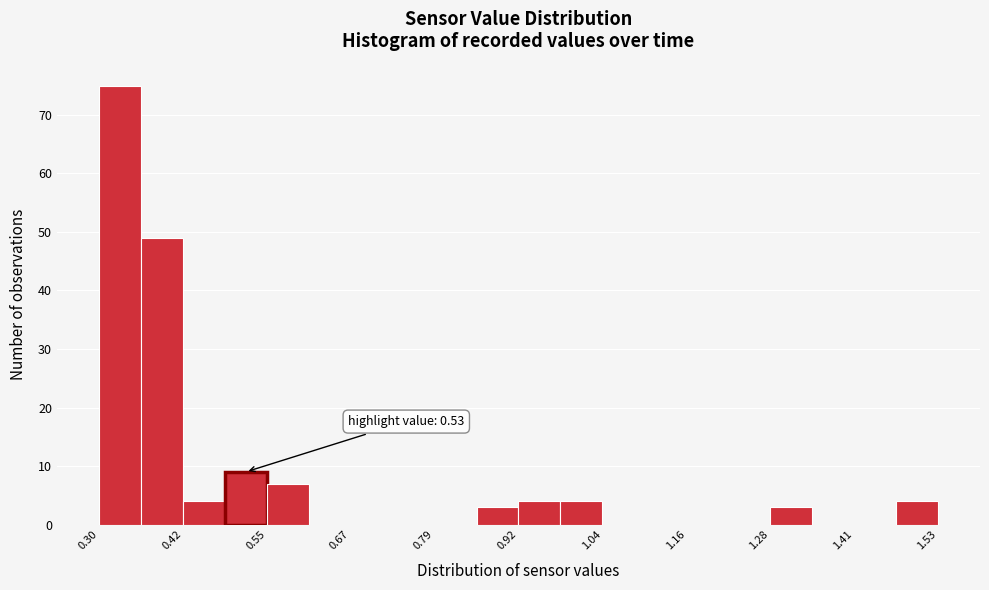

Around what value on the x-axis is the tallest bar? Give the approximate position of its centre, as read against the axis.

0.34